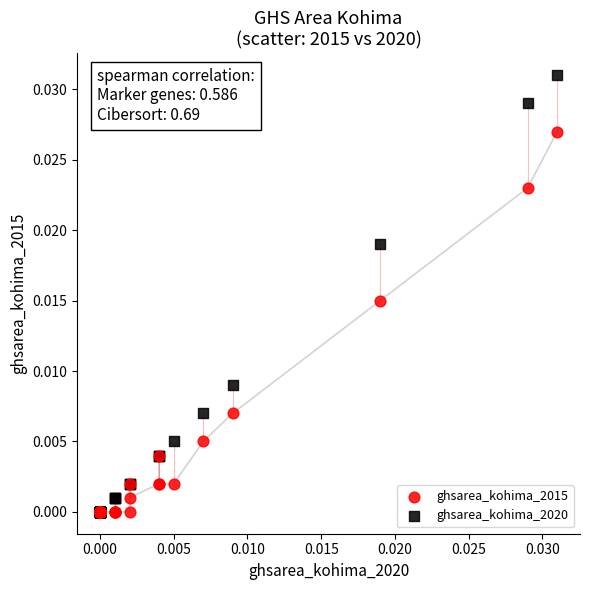

Which series has the widest spread of Y values?

ghsarea_kohima_2020